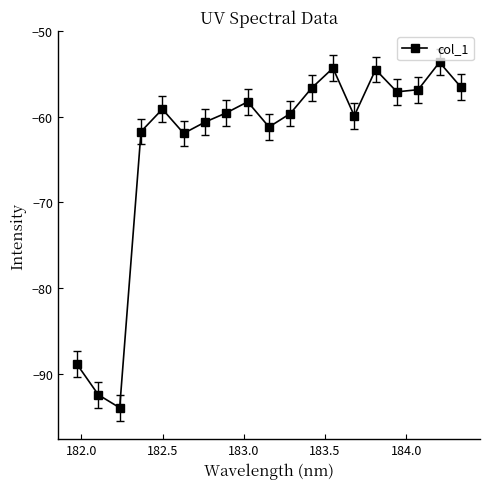

What is the smallest value displayed?

-93.9